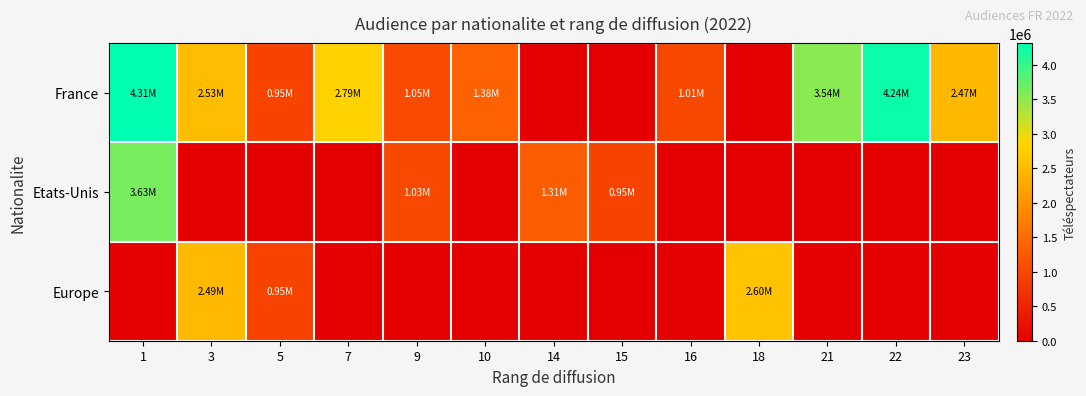

Reading right to left, extract all data points from this chart.

France: 23=2469000	22=4244000	21=3535000	18=0	16=1013000	15=0	14=0	10=1376000	9=1051000	7=2793000	5=953000	3=2533000	1=4313000
Etats-Unis: 23=0	22=0	21=0	18=0	16=0	15=951000	14=1310000	10=0	9=1033000	7=0	5=0	3=0	1=3631000
Europe: 23=0	22=0	21=0	18=2605000	16=0	15=0	14=0	10=0	9=0	7=0	5=953000	3=2491000	1=0